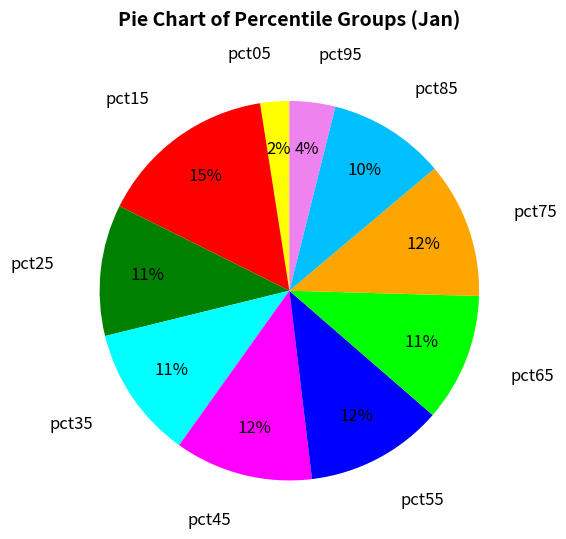

Combined, do pct05 and pct65 account for over 50%?

No